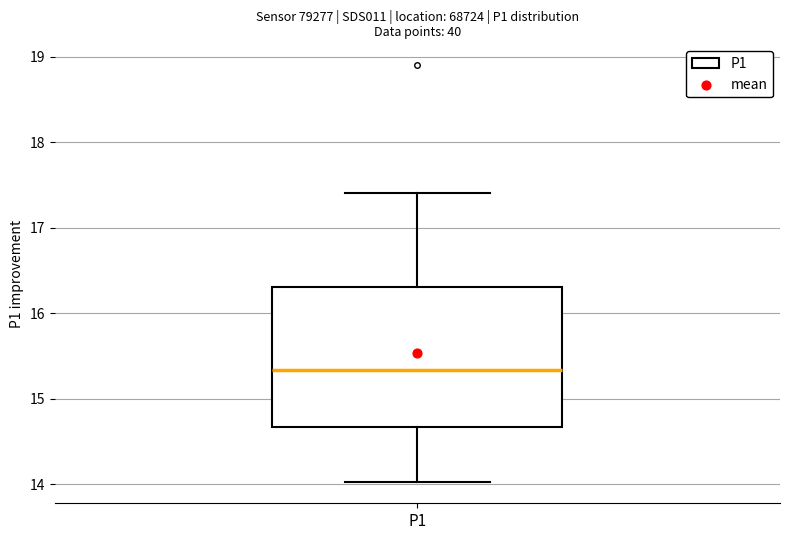

Where does the lower whisker of the box for P1 end on the y-axis? The values are not printed on the chart, so give them approximately, as read against the axis.

14.0